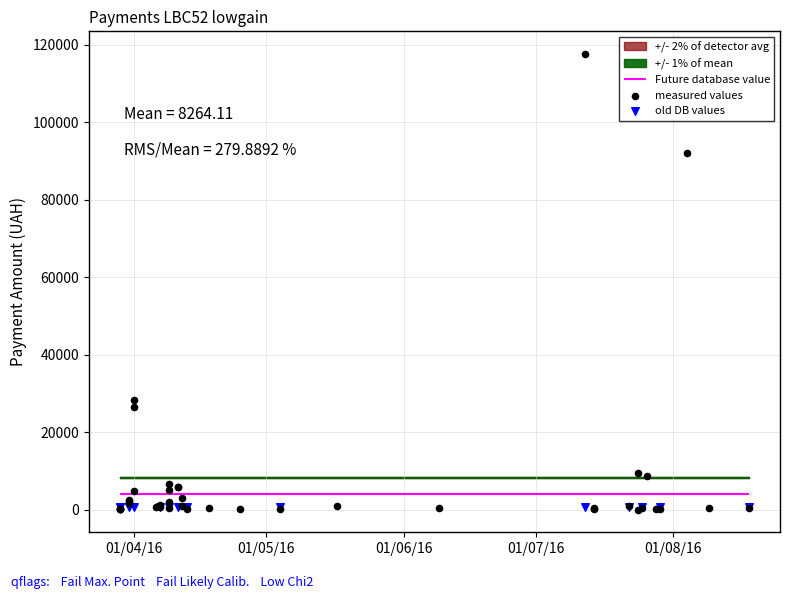

What is the change in value from 22 to 28?

-4476.8